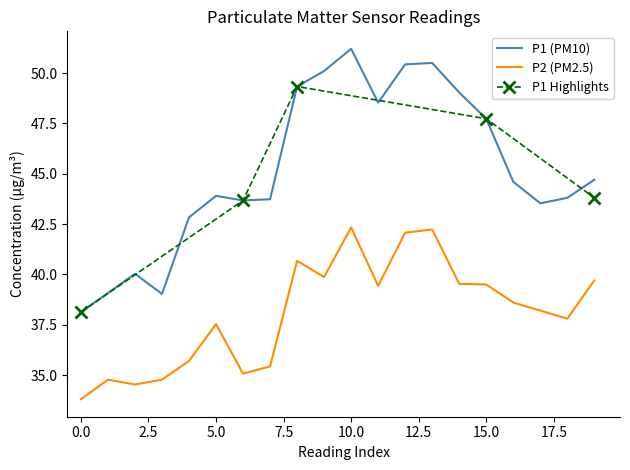

What value does the P1 (PM10) series have at 15.0?

47.7